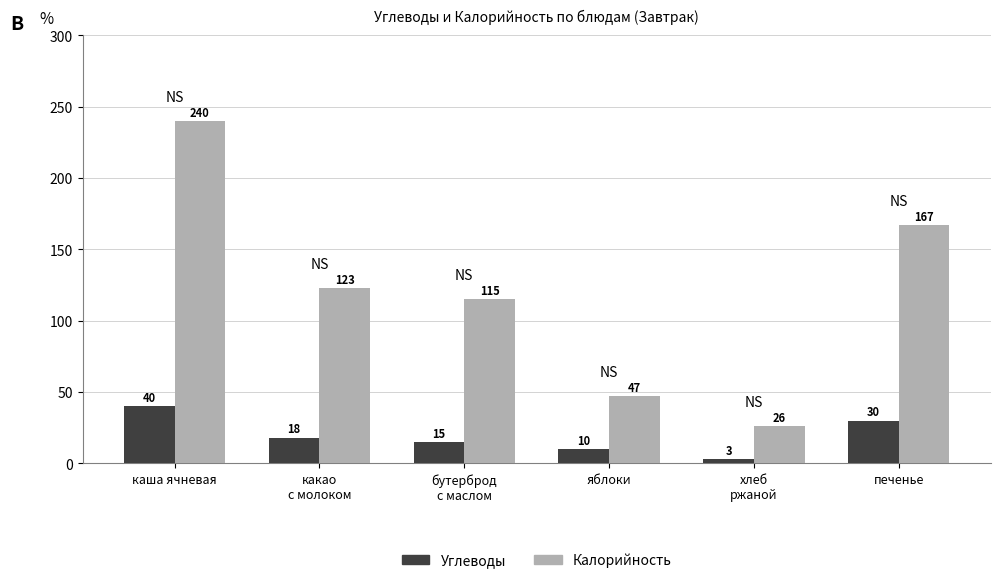

Rank the series by their maximum value, from highest to lowest.

Калорийность, Углеводы